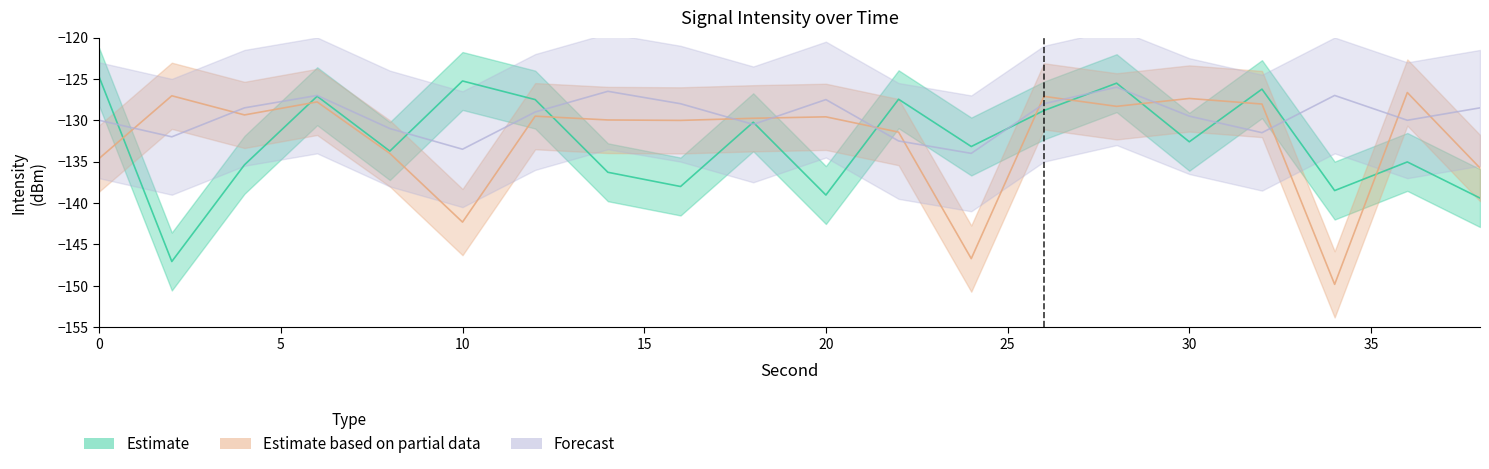

Between 18 and 24, which is larger?

18